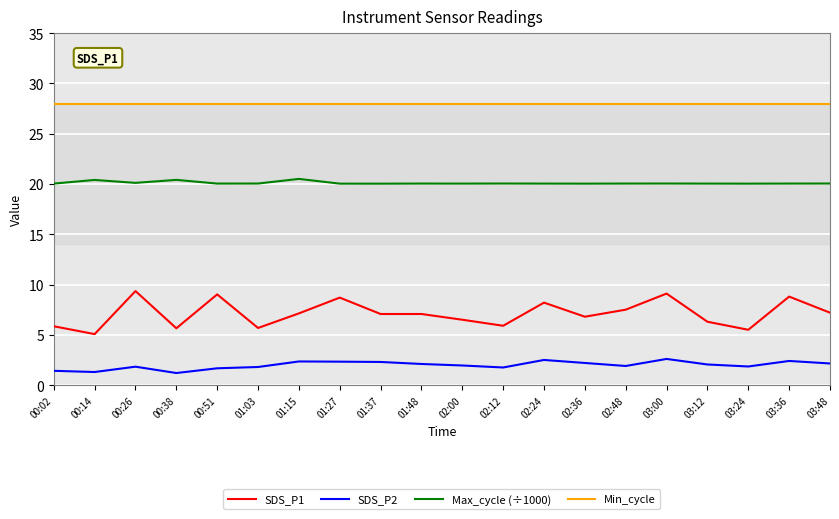

What is the spread (max minus min) of values at 00:38?

26.8